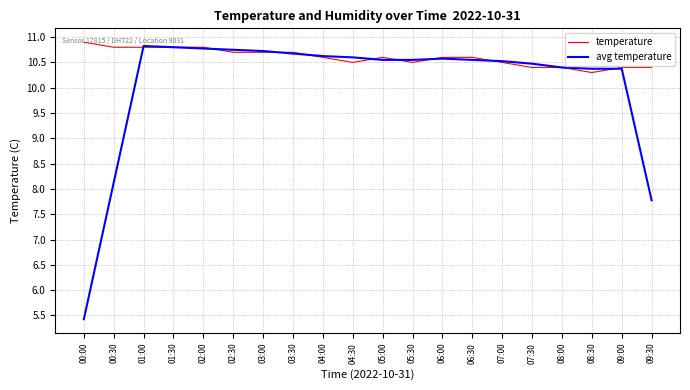

List the series in order of their overall mean, highest first.

temperature, avg temperature